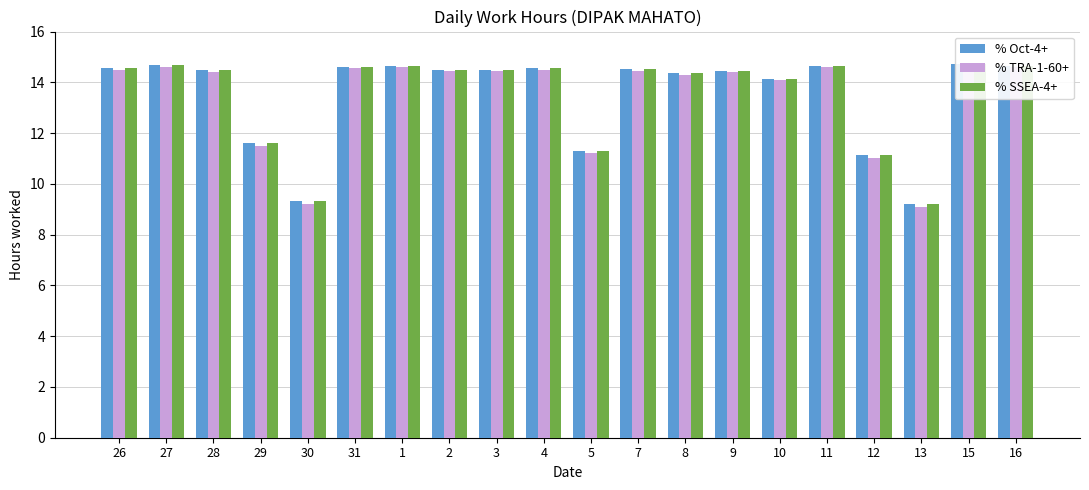

What is the label of the 15th bar from the right?

31